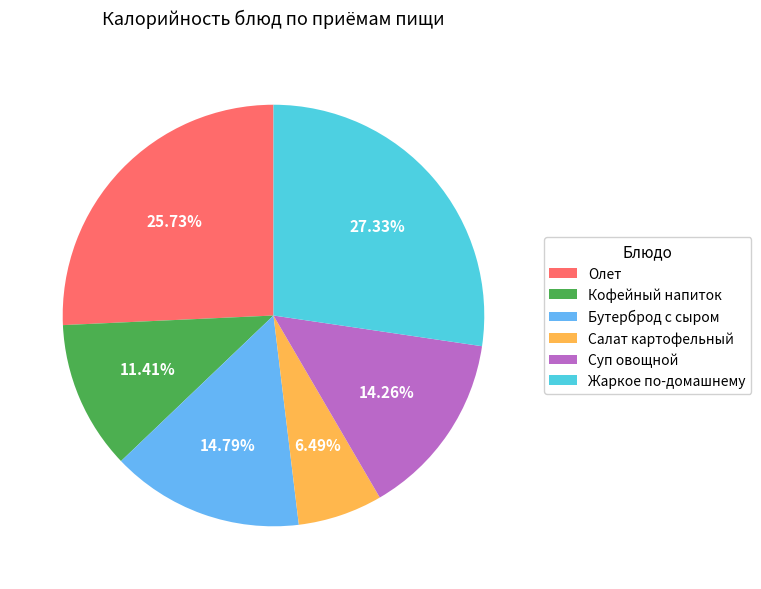

Which category has the biggest portion of the pie?

Жаркое по-домашнему